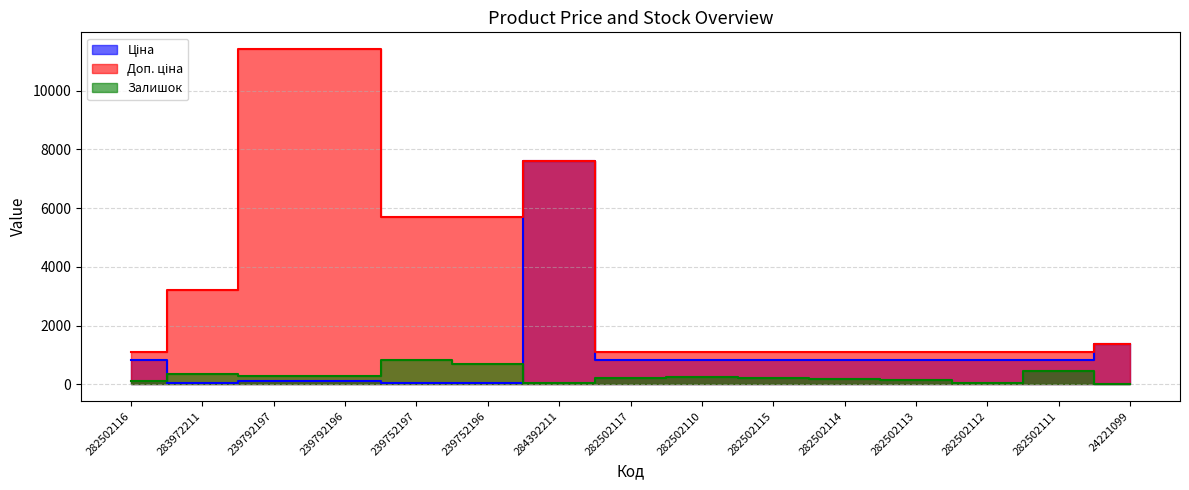

What is the sum of the Доп. ціна values at 282502117 and 282502116?

2218.3